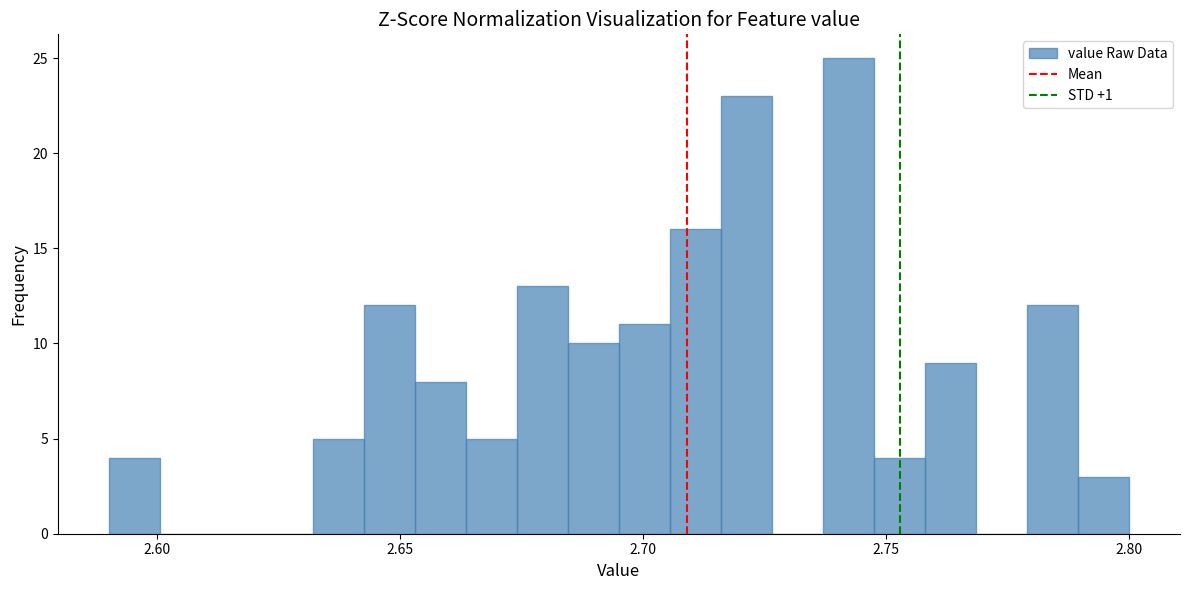

Around what value on the x-axis is the tallest bar? Give the approximate position of its centre, as read against the axis.

2.740